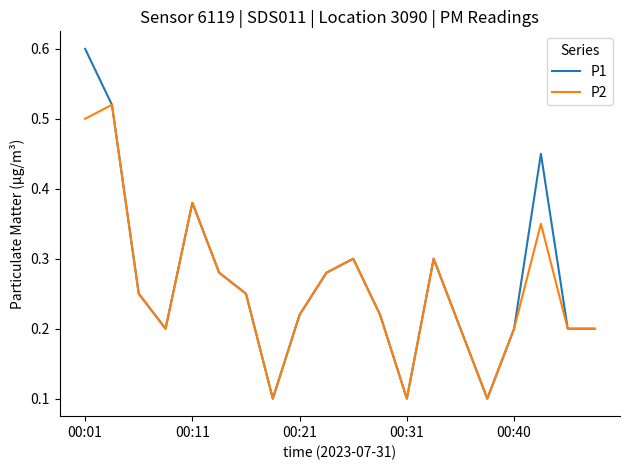

List the series in order of their peak value, highest first.

P1, P2